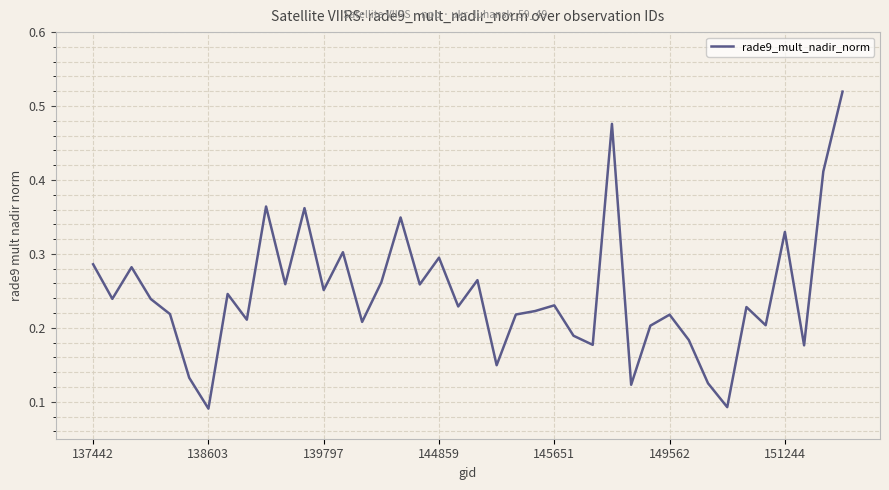

What is the average value?

0.2